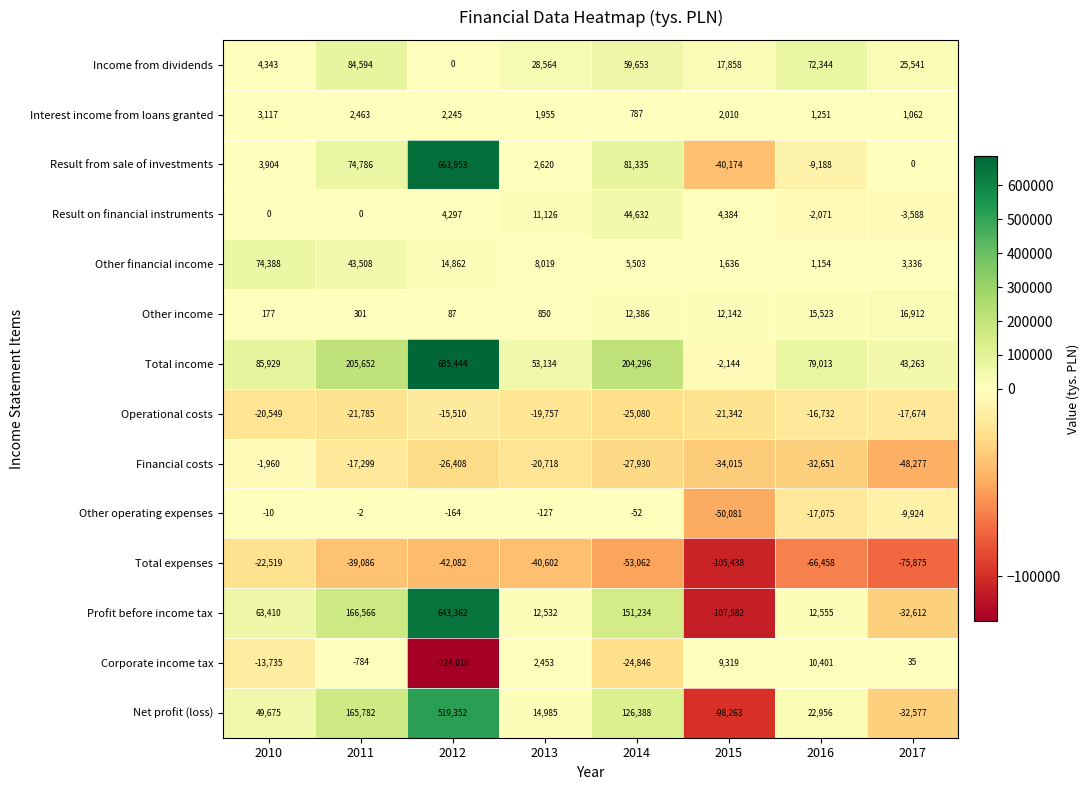

At which category is the sum across all series the highest?

2012